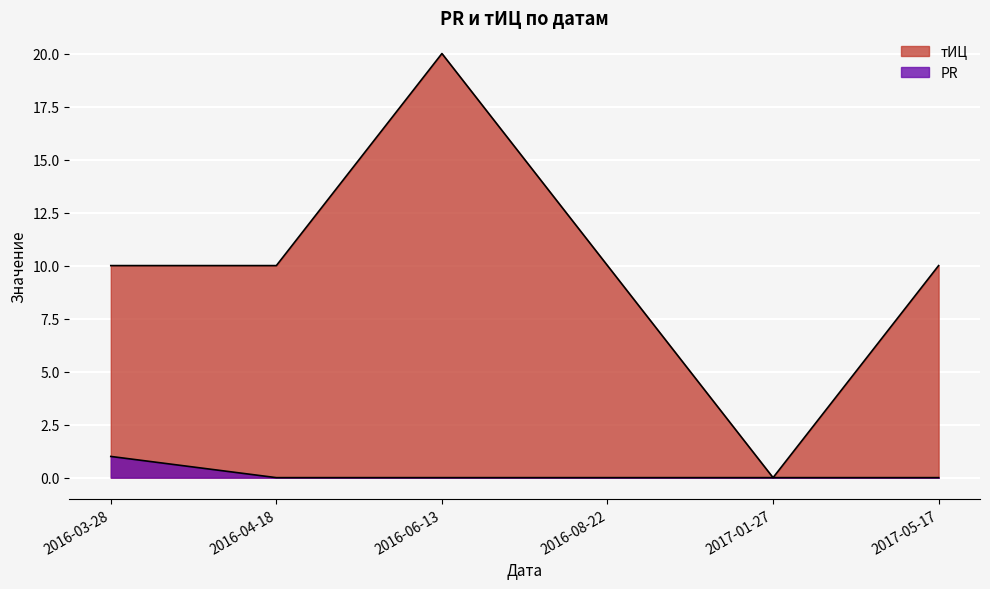

How many data points does each series have?

6